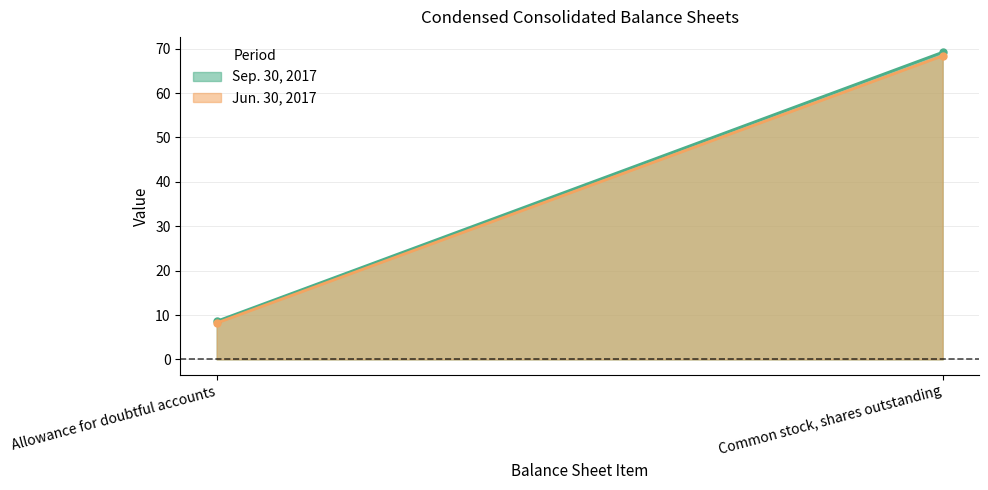

What is the difference between the Sep. 30, 2017 values at Common stock, shares outstanding and Allowance for doubtful accounts?

60.6